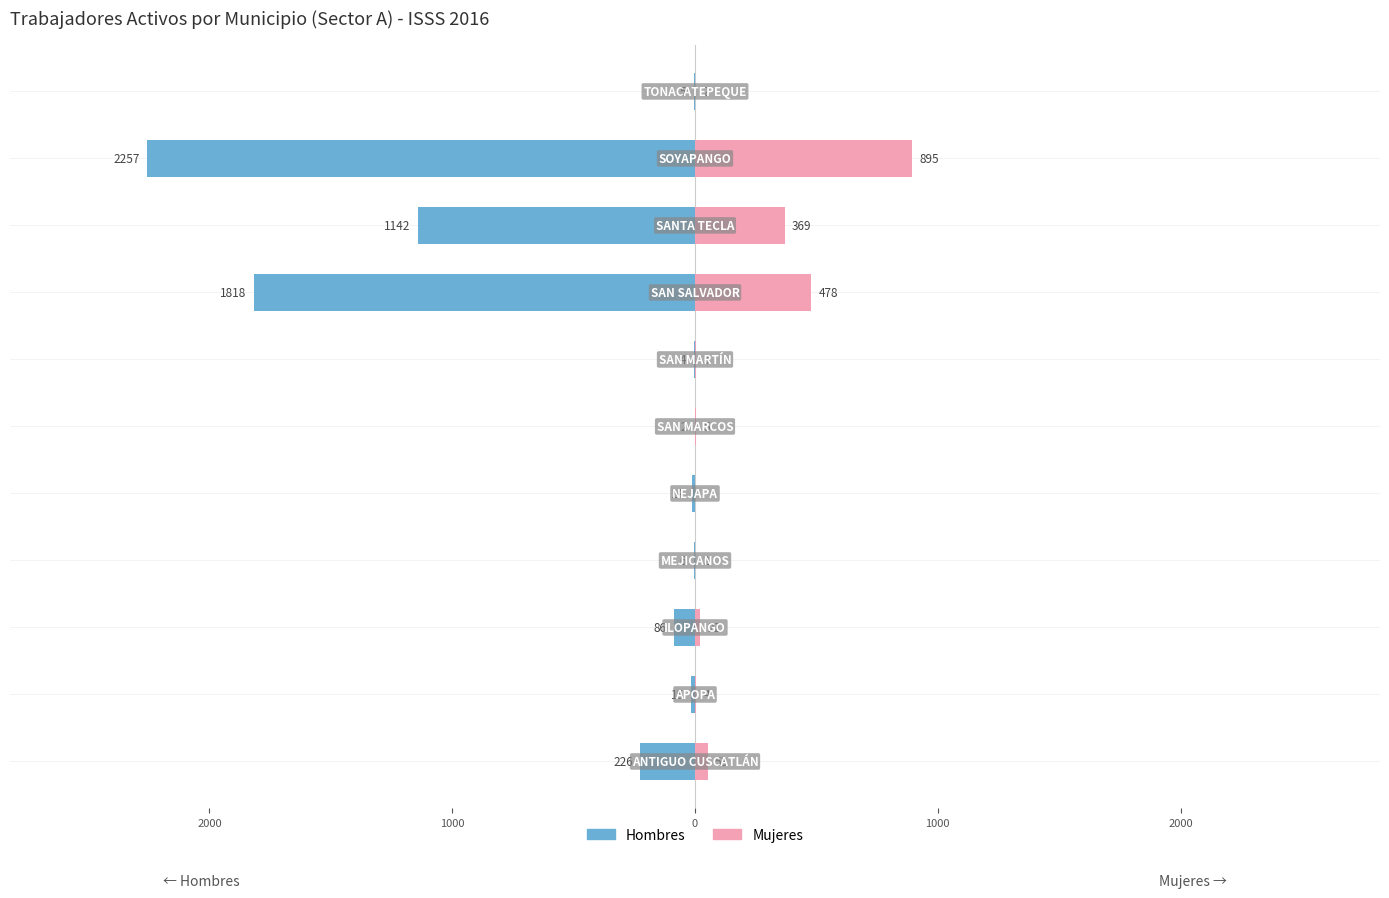

Are the bars horizontal?

Yes